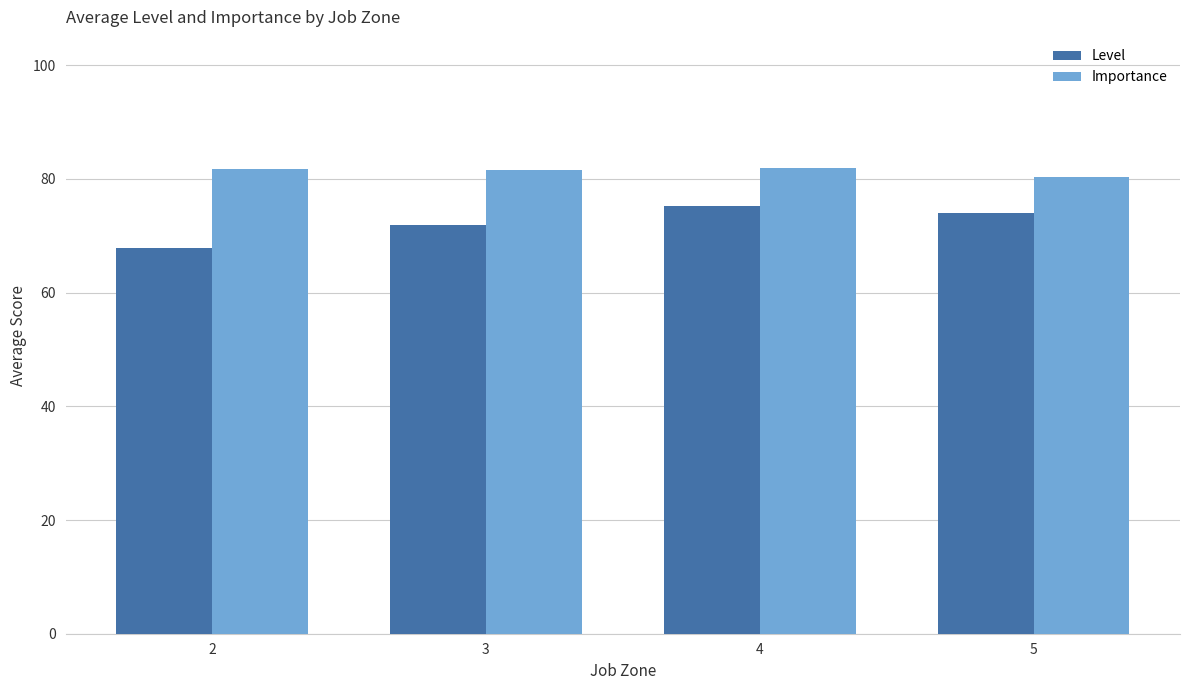

The value of Importance at 2 is 81.8. True or false?

True